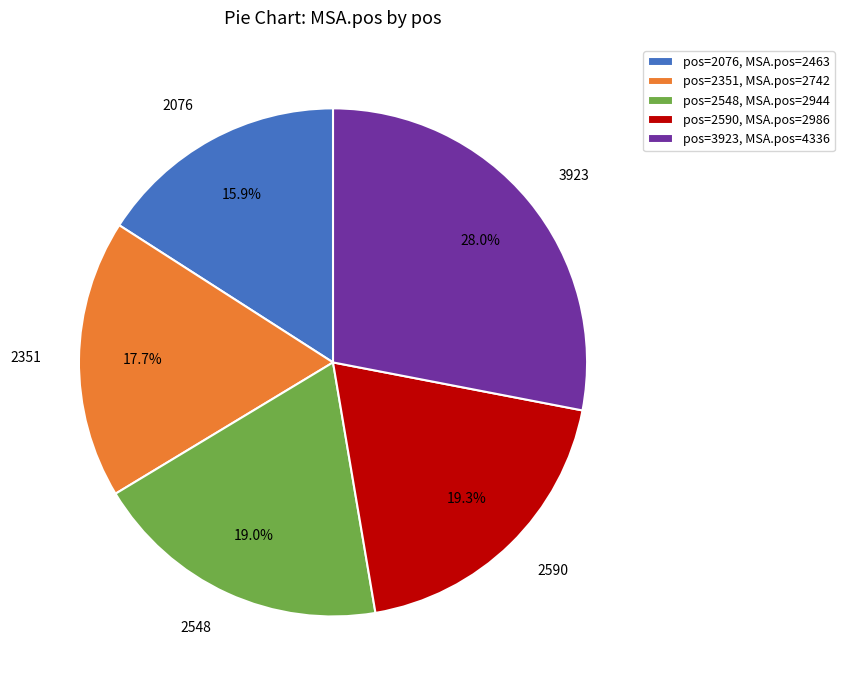

Does 2351 account for over 50% of the chart?

No